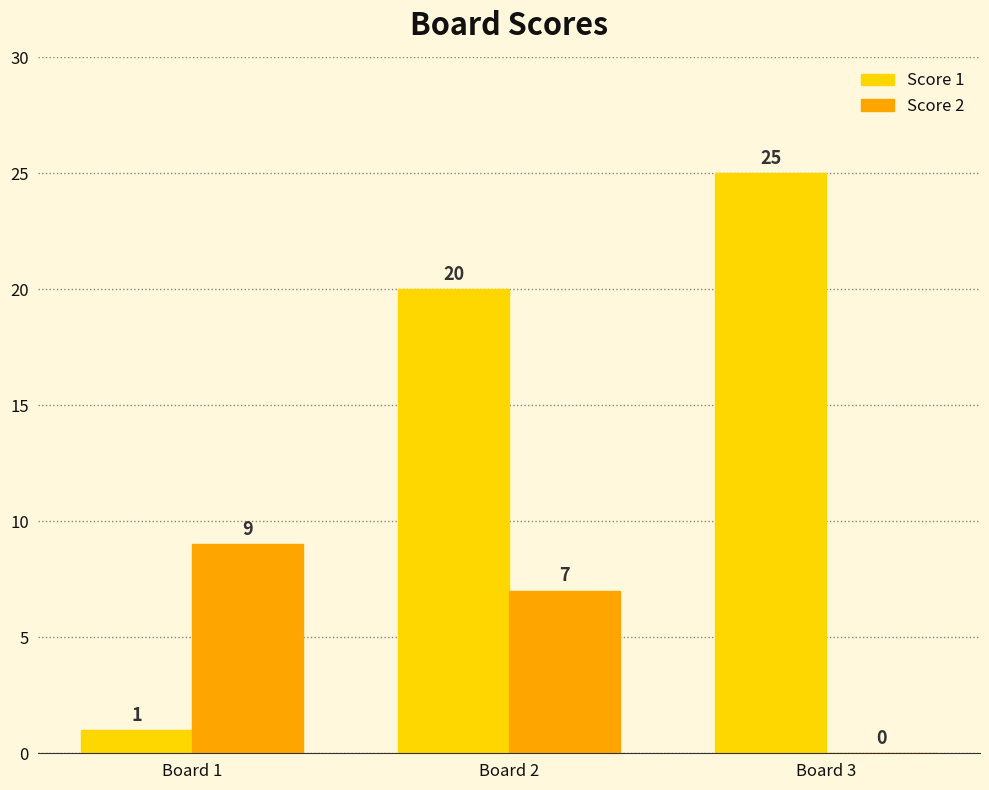

What are all the series names shown in the legend?

Score 1, Score 2